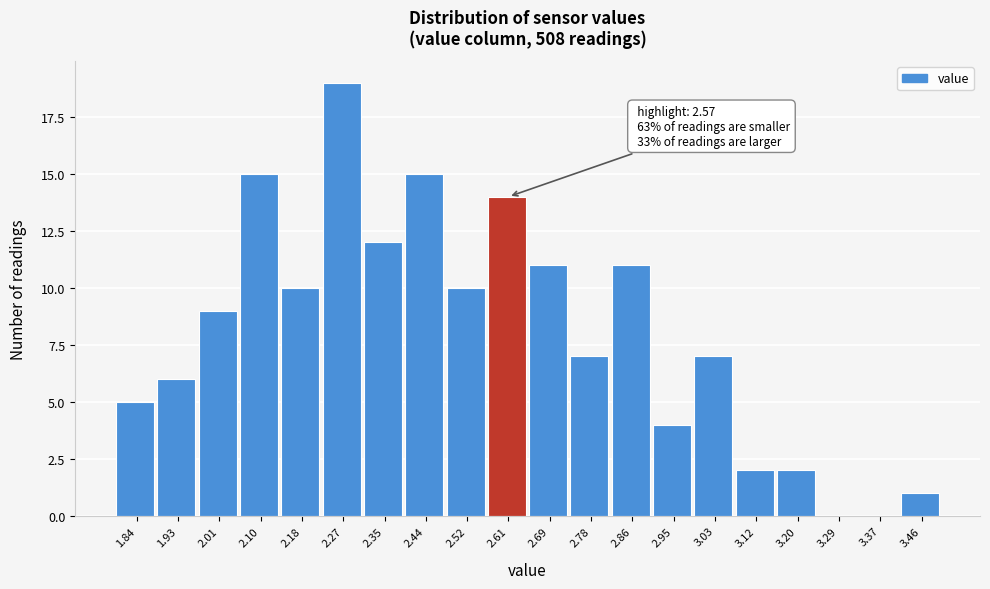

Which range on the x-axis has the tallest bar?

2.225 to 2.310